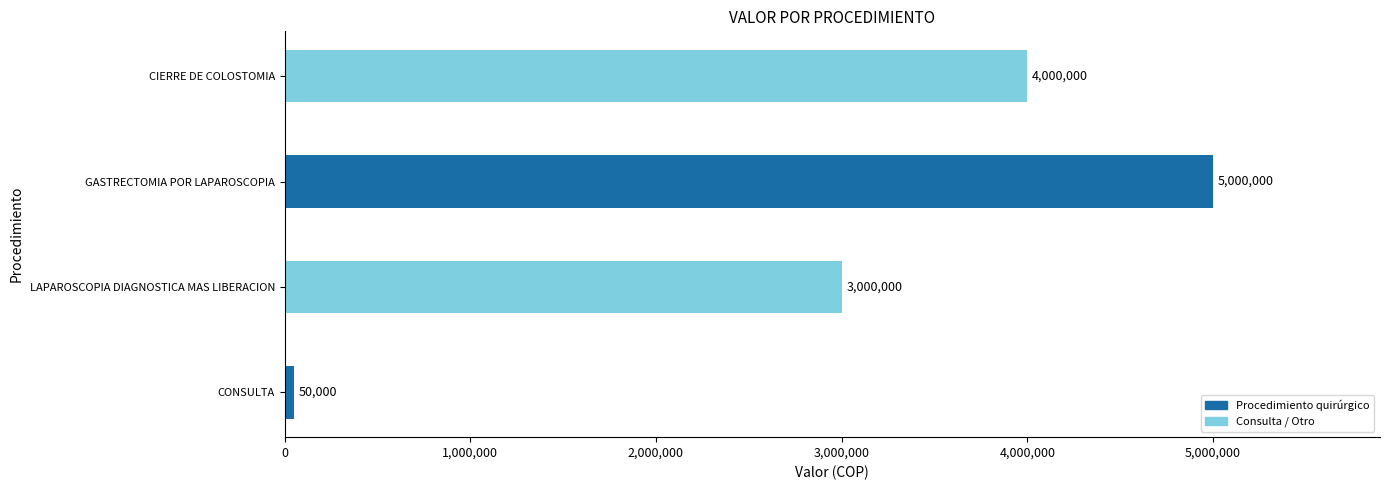

What is the difference between the second highest and minimum values?

3950000